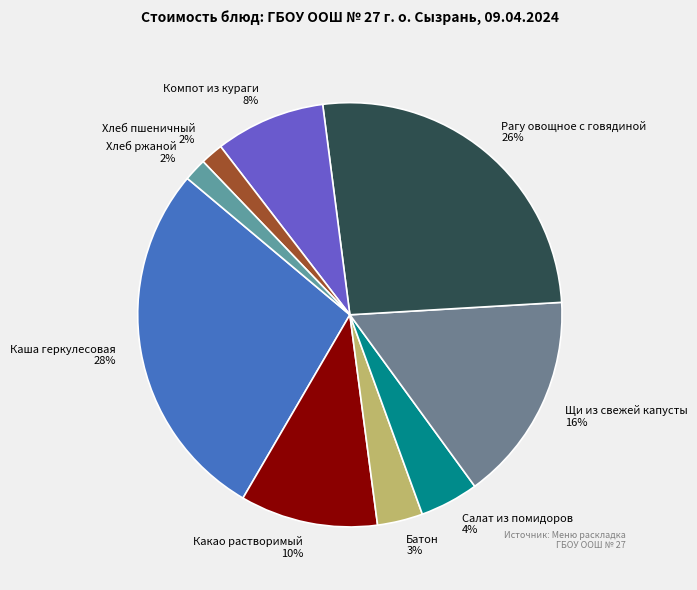

Which has a higher value, Каша геркулесовая or Рагу овощное с говядиной?

Каша геркулесовая